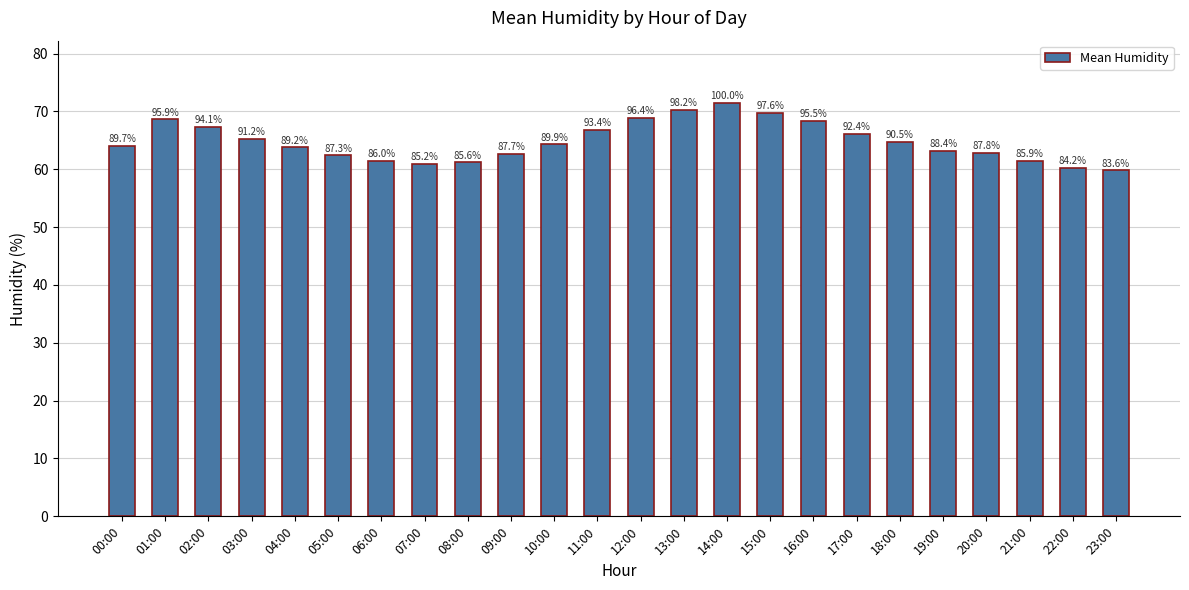

Rank the categories by value from highest to lowest.

14:00, 13:00, 15:00, 12:00, 01:00, 16:00, 02:00, 11:00, 17:00, 03:00, 18:00, 10:00, 00:00, 04:00, 19:00, 20:00, 09:00, 05:00, 06:00, 21:00, 08:00, 07:00, 22:00, 23:00